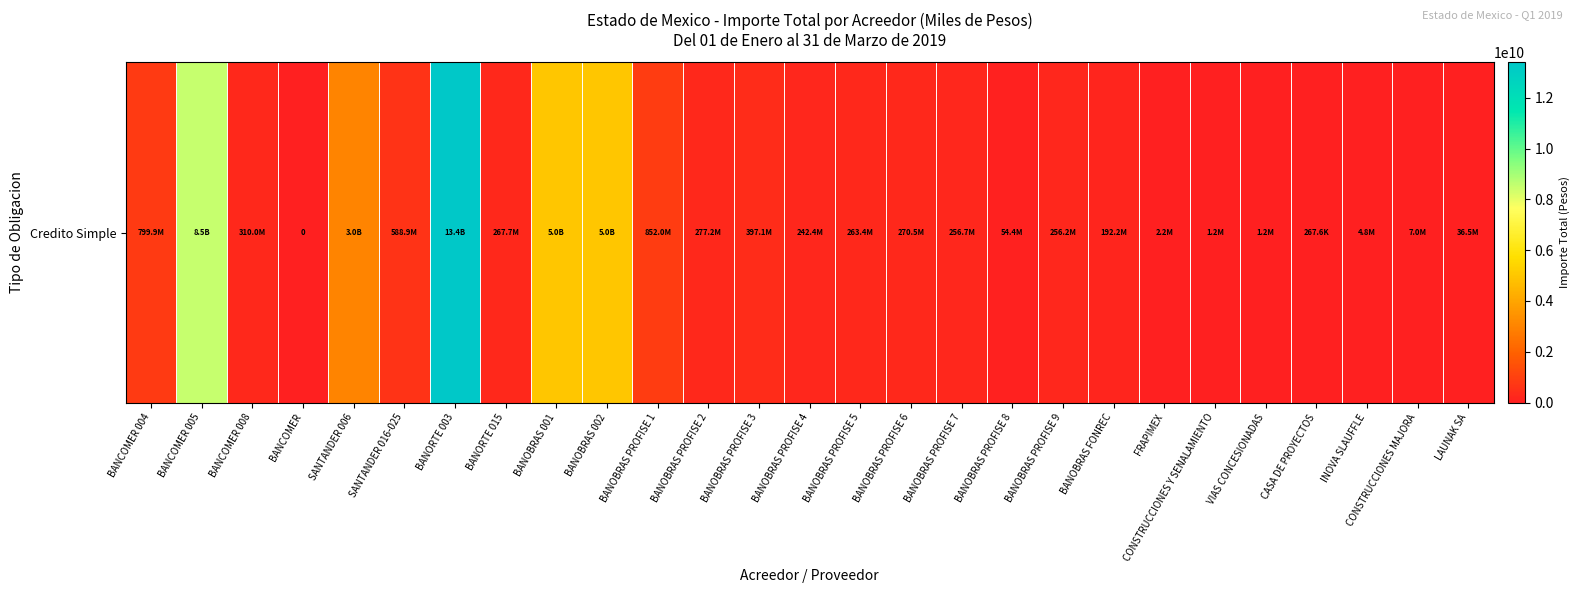

How many series are shown in this chart?

1